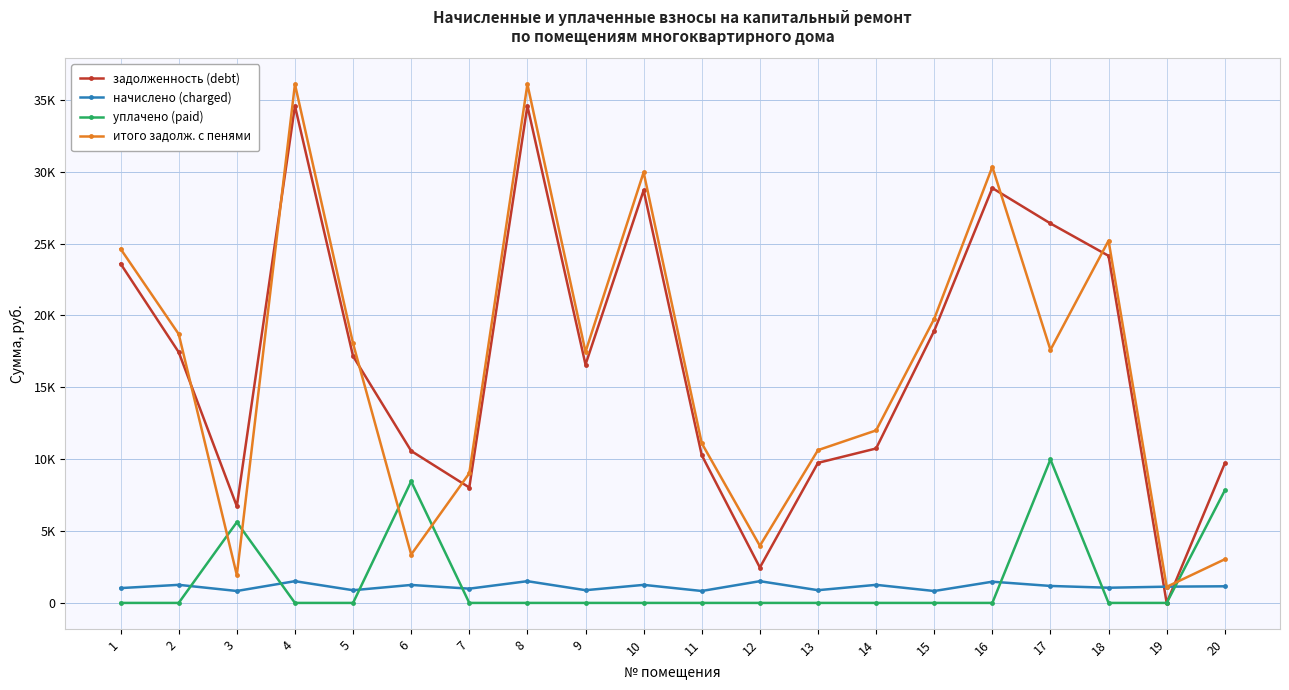

At which category is the sum across all series the highest?

4